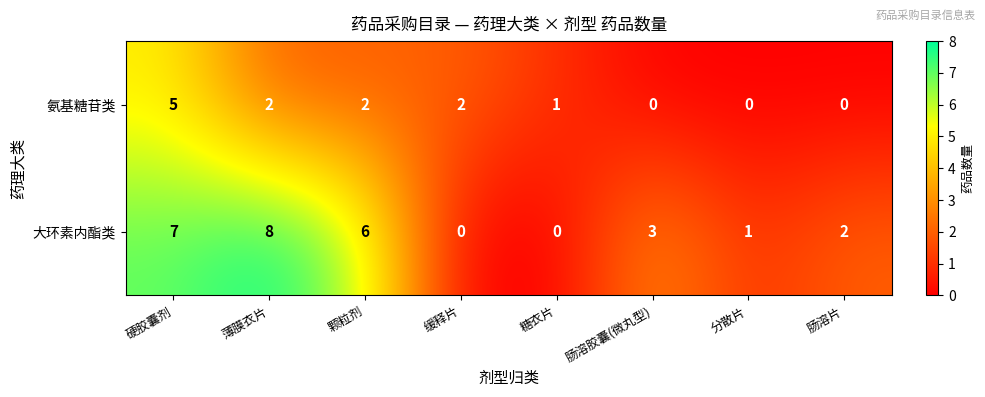

List the series in order of their peak value, highest first.

大环素内酯类, 氨基糖苷类